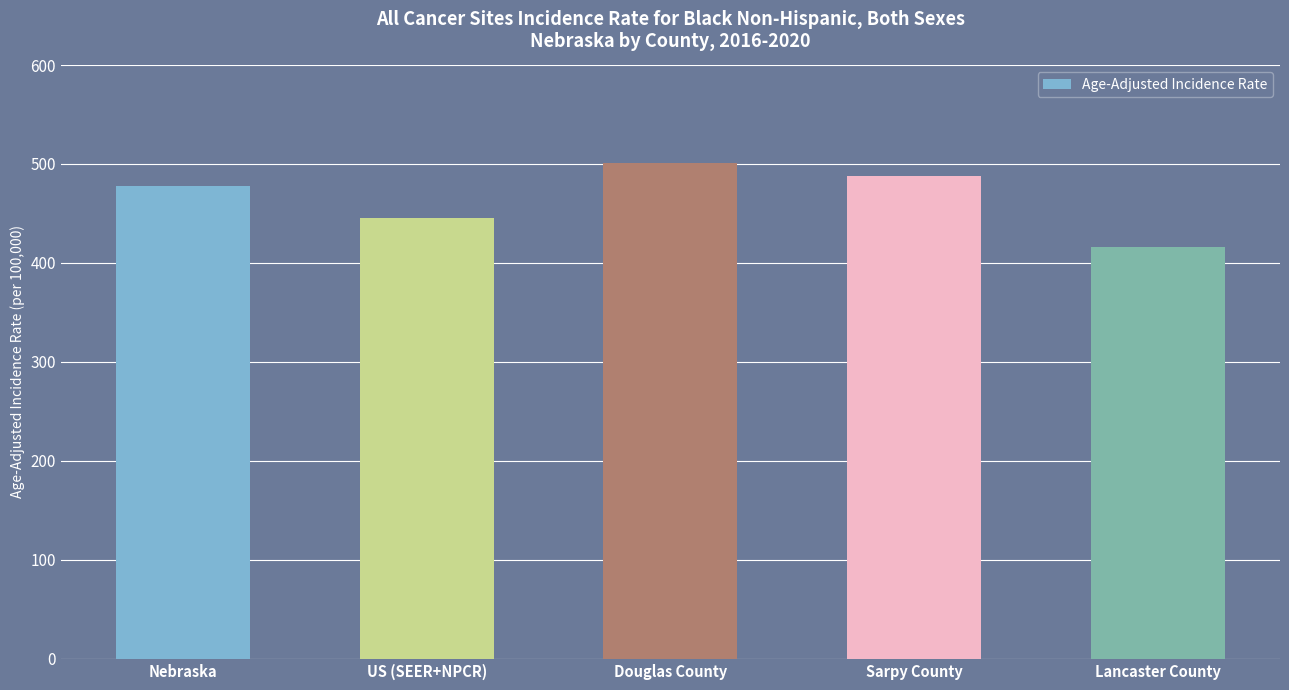

Approximately how many times larger is the value at Douglas County compared to Lancaster County?

1.2